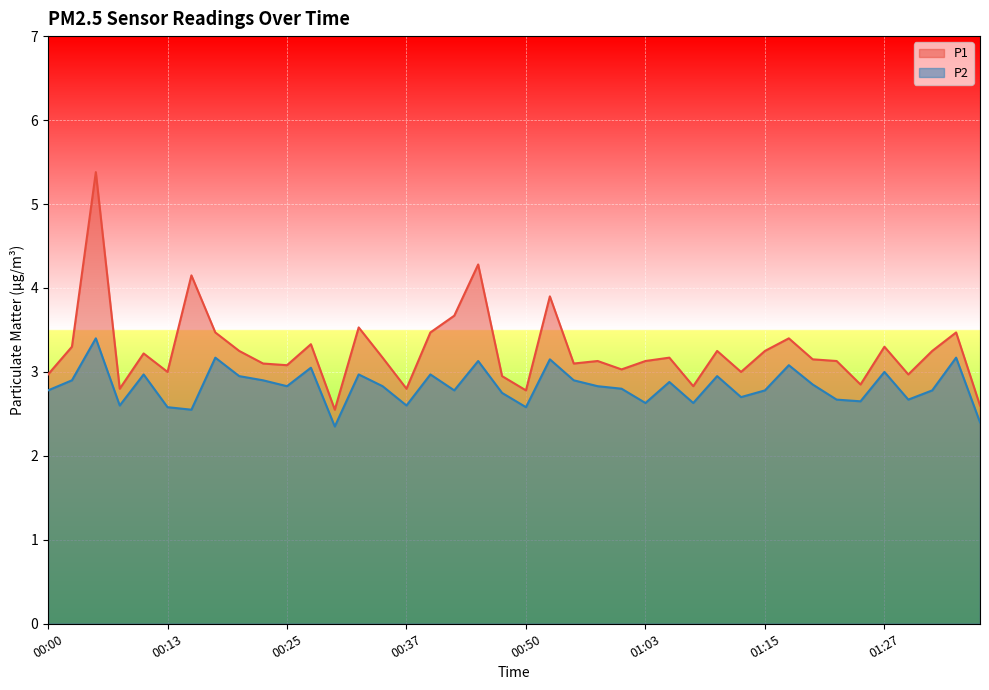

List the labels in order of P1 value, smallest first.

00:30, 01:40, 00:50, 00:08, 00:37, 01:07, 01:25, 00:48, 00:00, 01:32, 00:13, 01:12, 01:00, 00:25, 00:23, 00:55, 00:58, 01:03, 01:22, 01:20, 00:35, 01:05, 00:10, 00:20, 01:10, 01:15, 01:35, 00:03, 01:27, 00:27, 01:17, 00:18, 00:40, 01:37, 00:32, 00:43, 00:53, 00:15, 00:45, 00:05